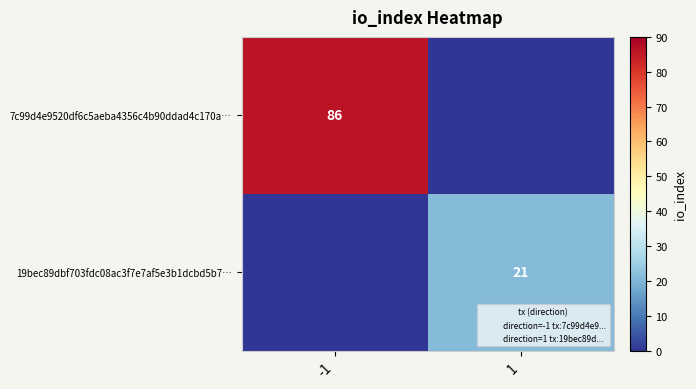

How many values in the 19bec89dbf703fdc08ac3f7e7af5e3b1dcbd5b7… series are below 21?

1